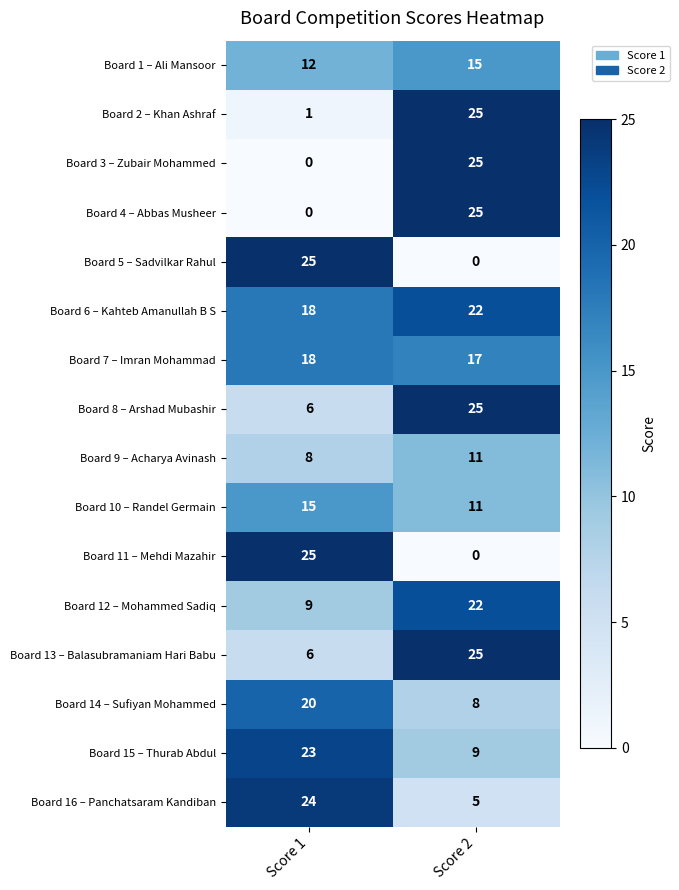

What is the total value across all series at Score 1?

210